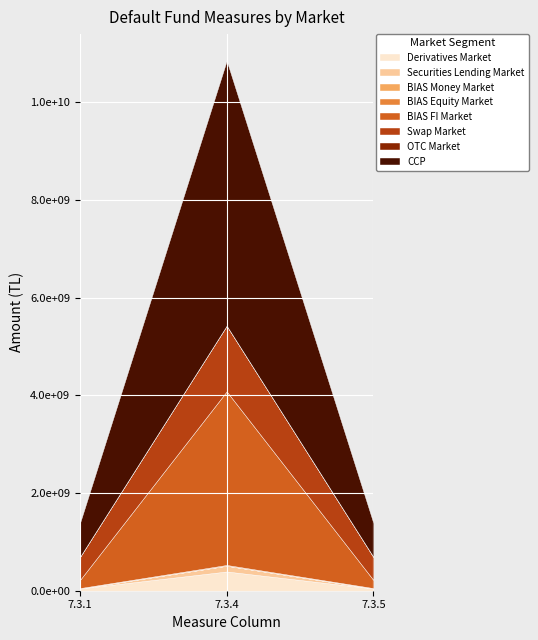

What is the difference between the 7.3.4 values at CCP and OTC Market?

5423530383.7